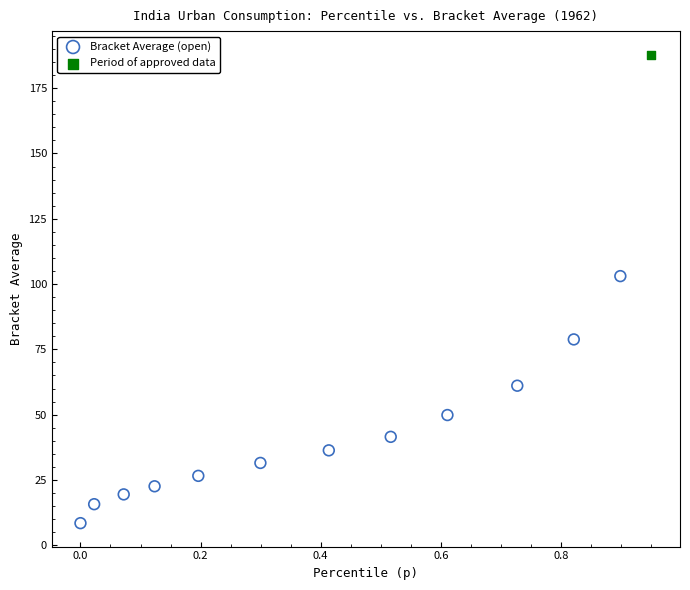

What are all the series names shown in the legend?

Bracket Average (open), Period of approved data